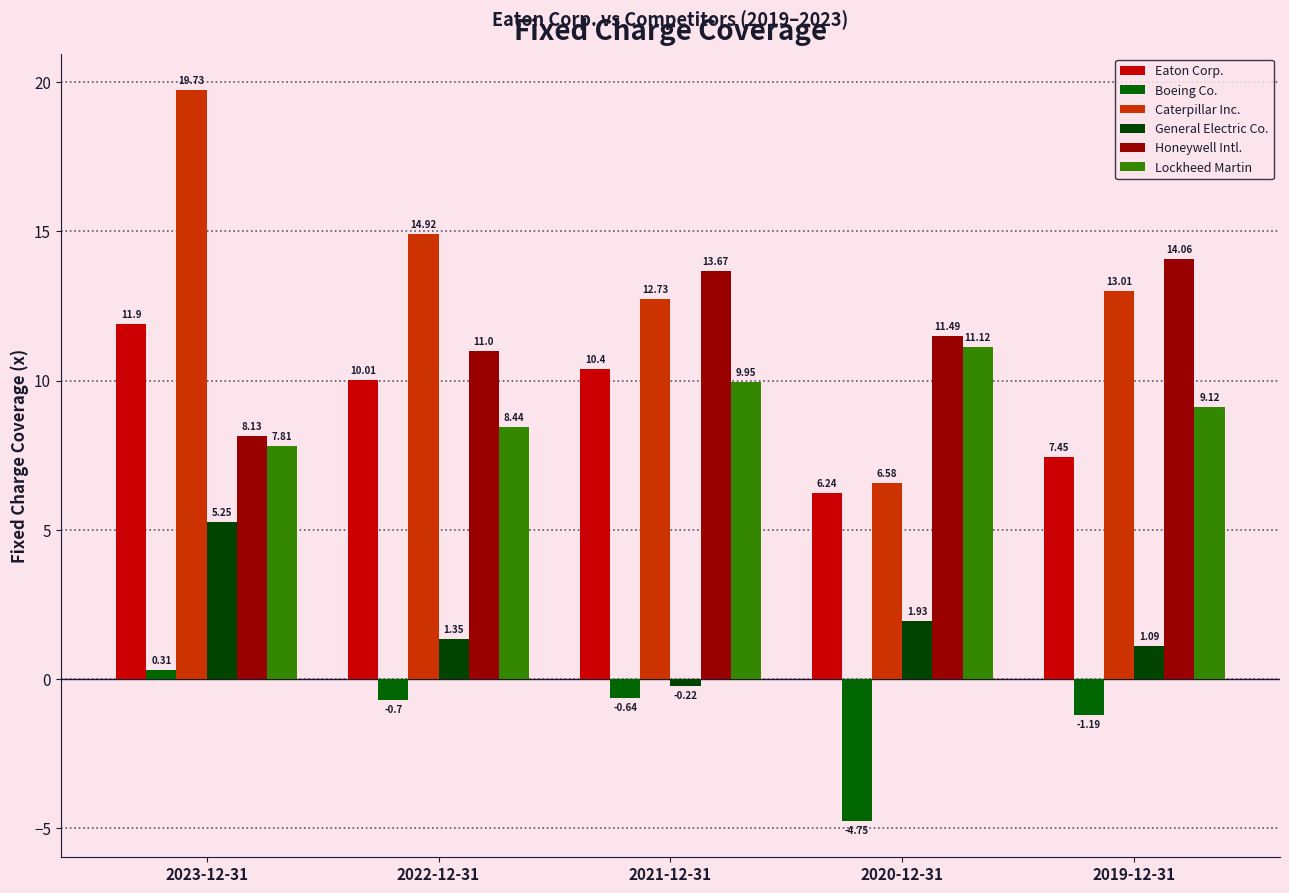

What is the difference between the maximum and minimum values in the Caterpillar Inc. series?

13.2